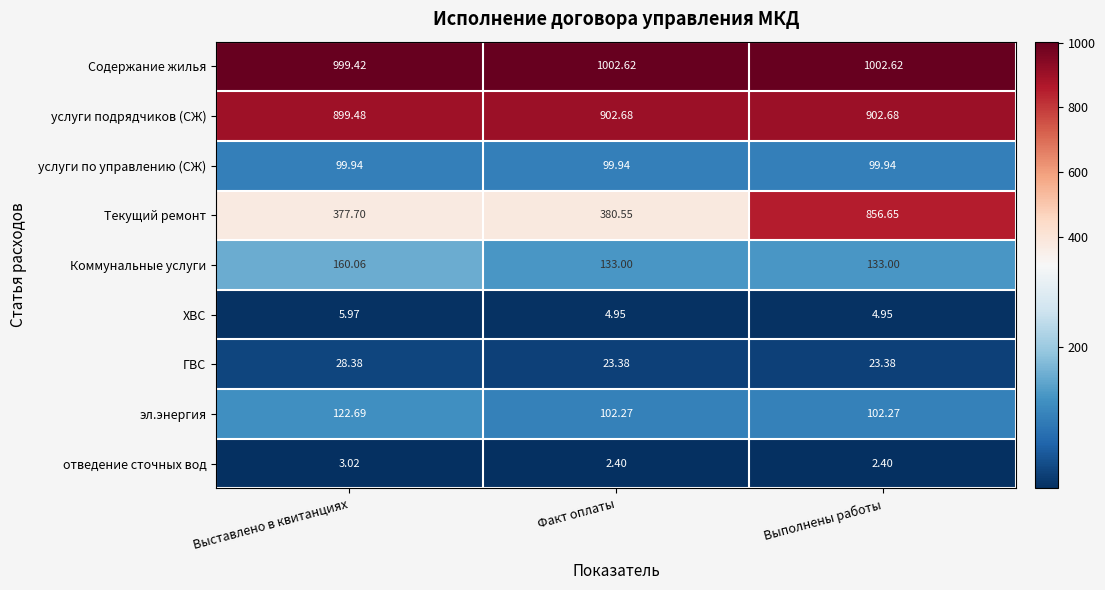

Which series has the largest range (max minus min)?

Текущий ремонт